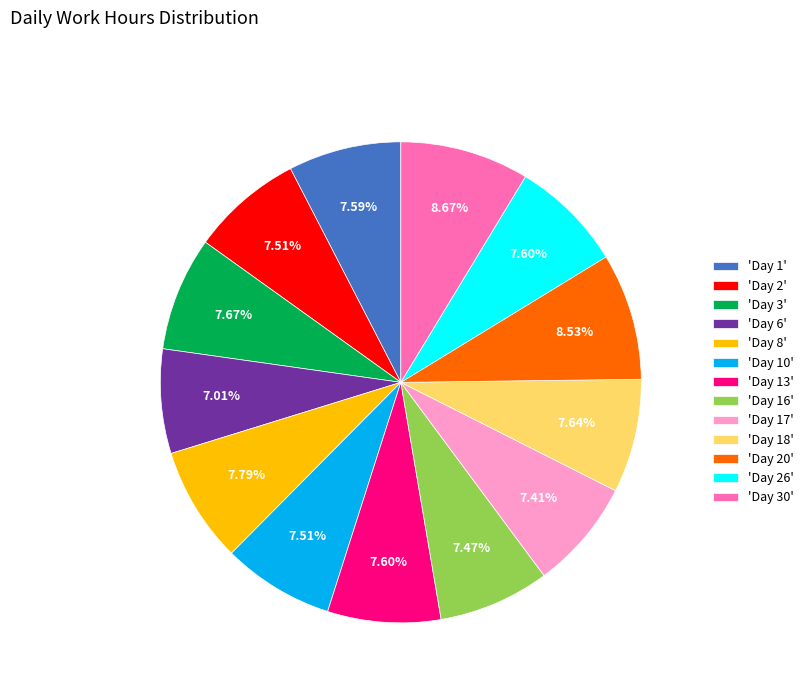

How many slices are in this pie chart?

13